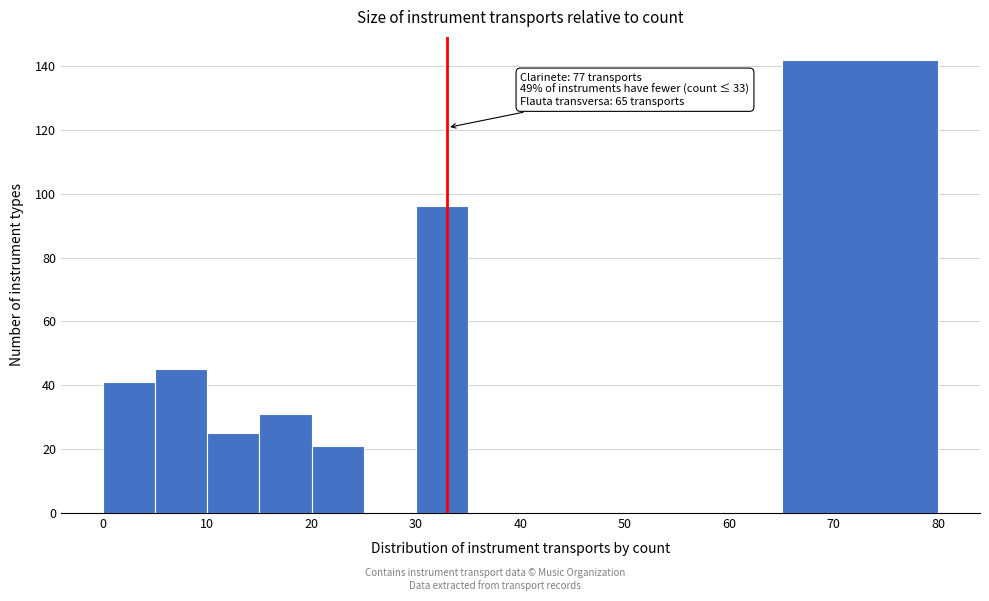

Over which range of the x-axis is the bar tallest?

65 to 80